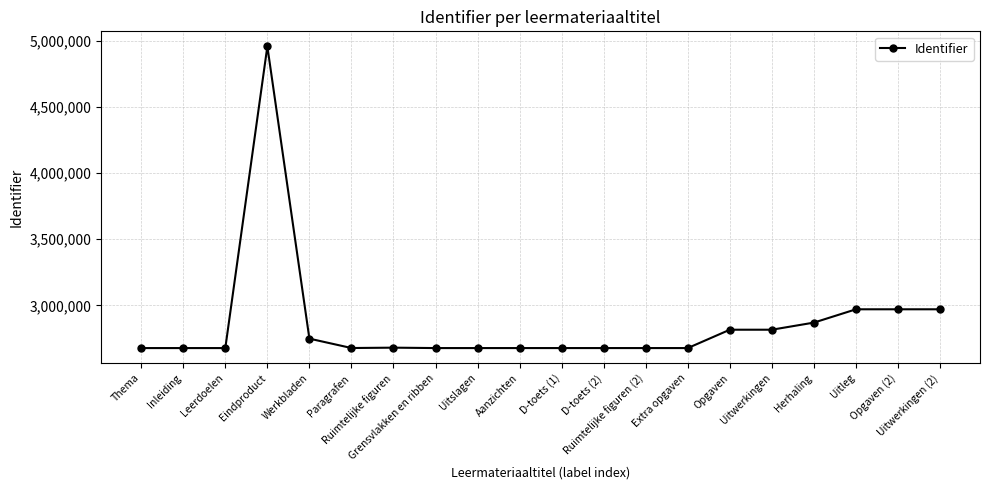

What is the change in value from Ruimtelijke figuren to Opgaven (2)?

+289678